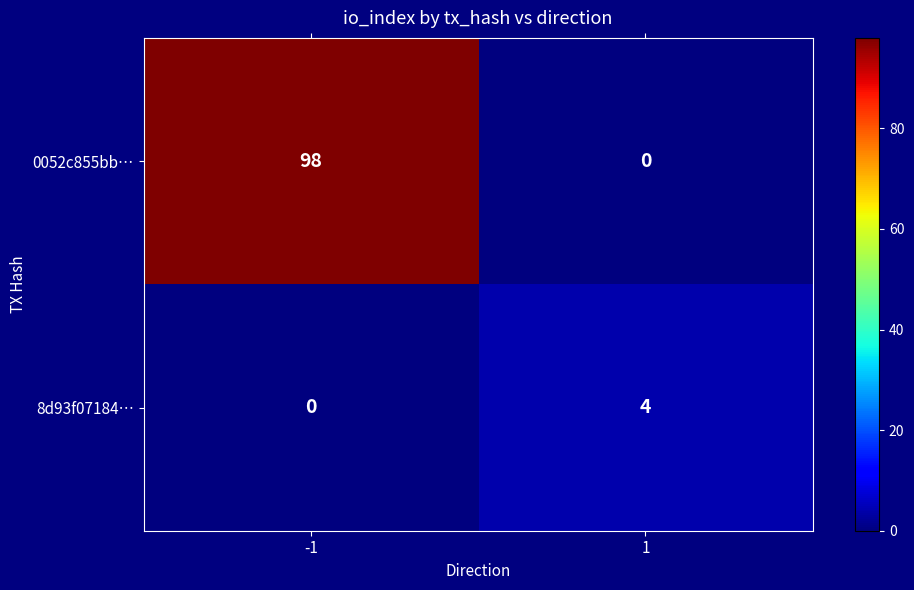

True or false: 0052c855bb… has a value of 98 at -1.

True